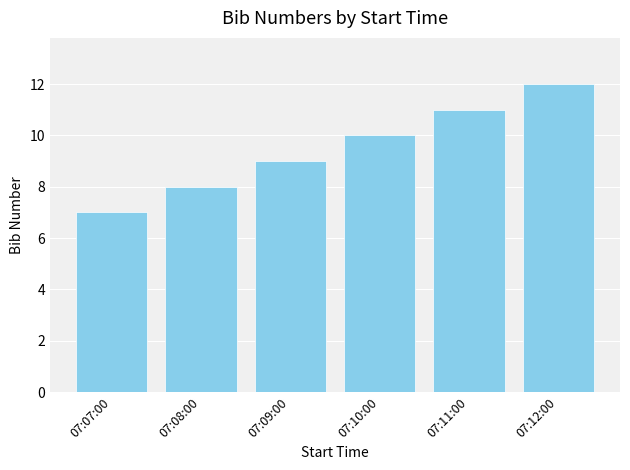

What is the sum of the values at 07:11:00 and 07:08:00?

19